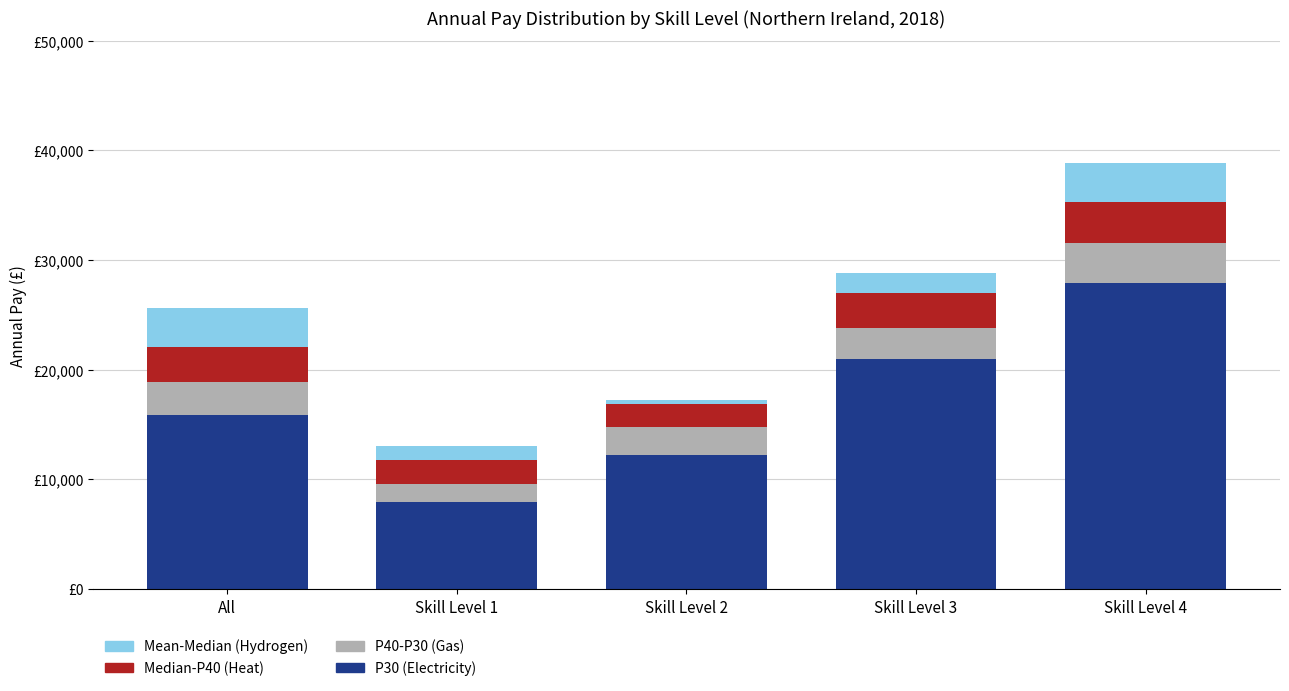

What position from the left is Skill Level 1?

2